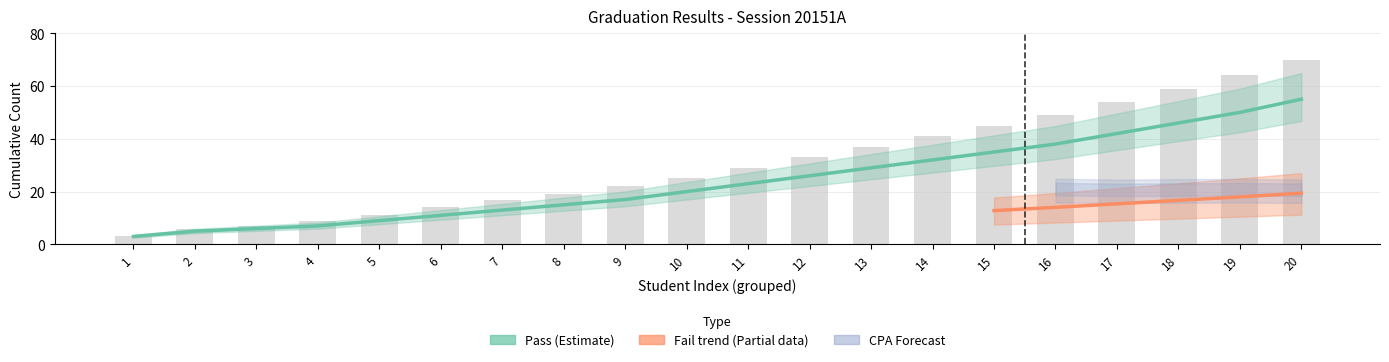

What is the difference between the maximum and minimum values in the Pass (Dat) series?

52